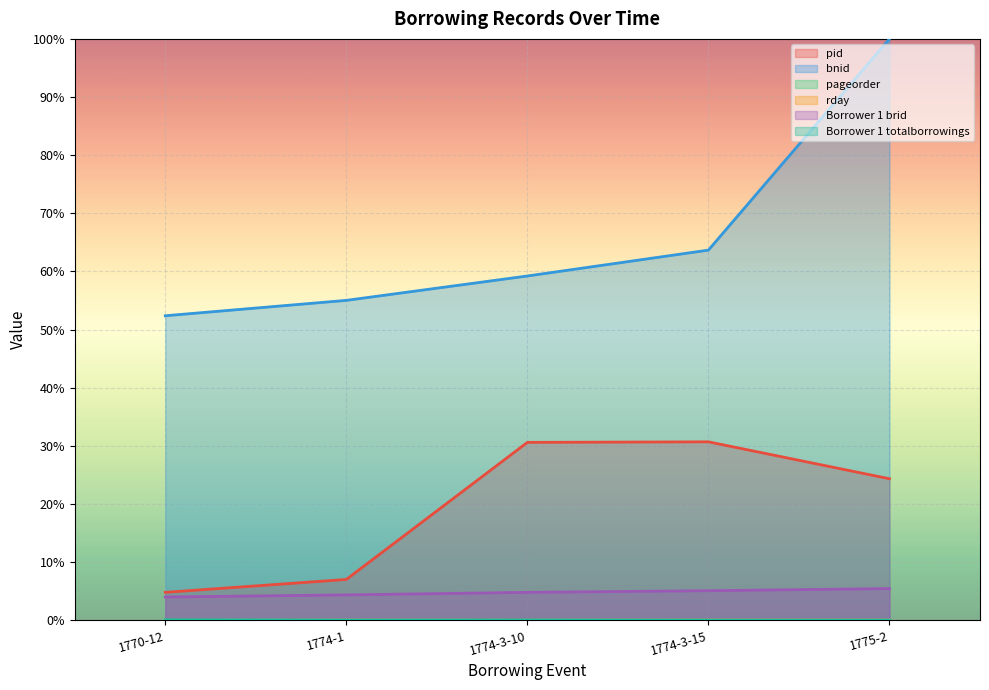

True or false: Borrower 1 totalborrowings and bnid cross at least once.

False